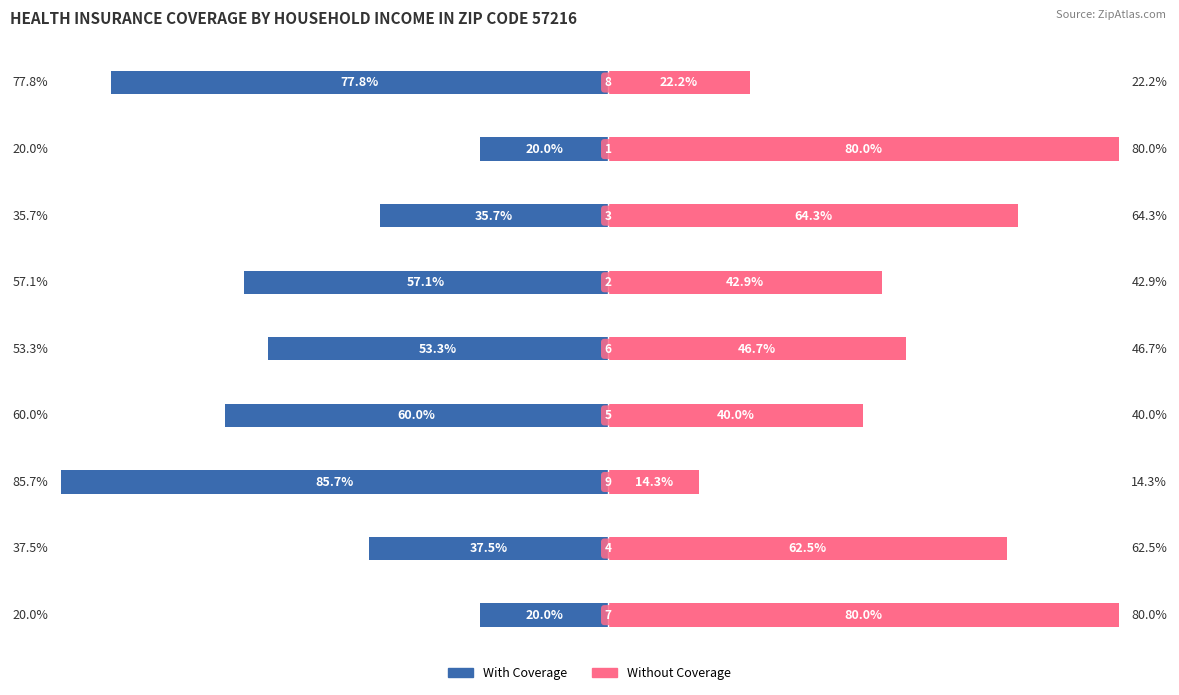

At how many categories does at least one series exceed -29?

9